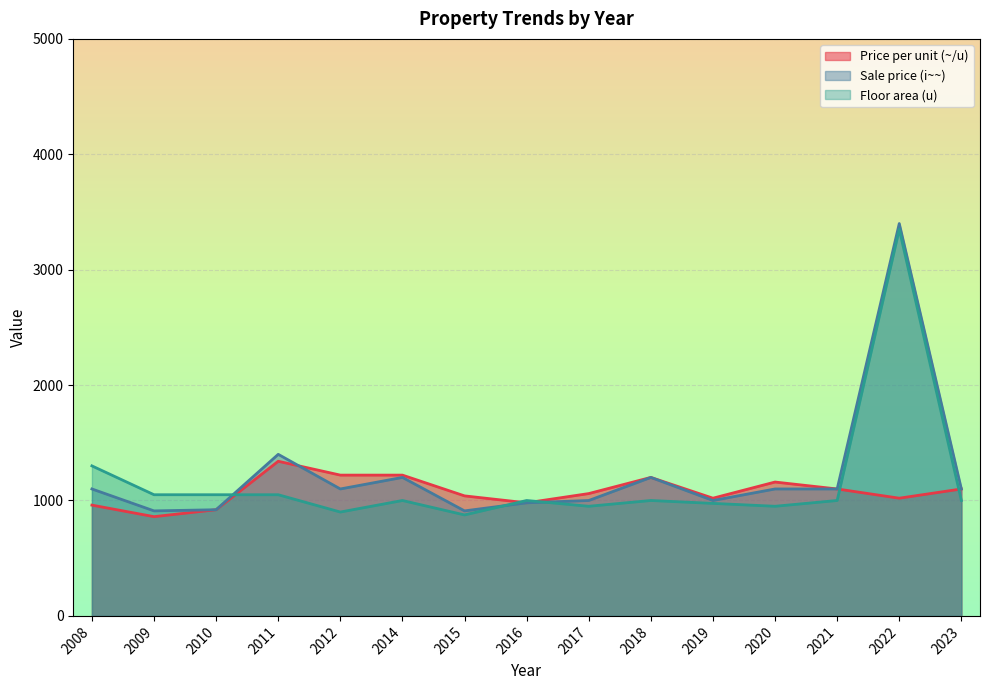

At which label is Floor area (u) closest to 2112?

2008